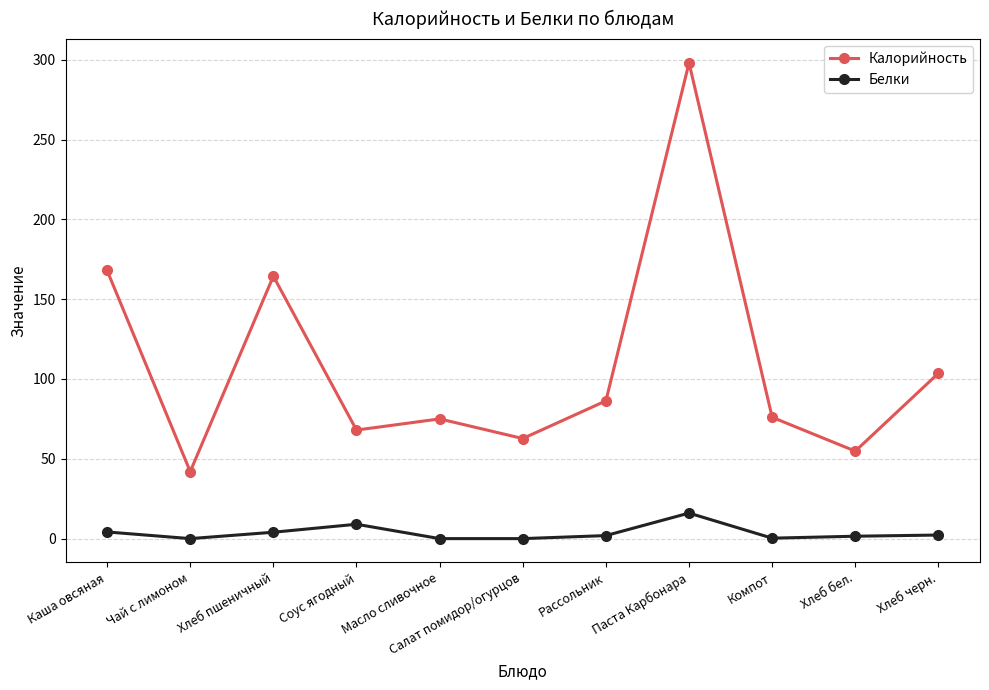

True or false: Калорийность and Белки intersect in this chart.

False